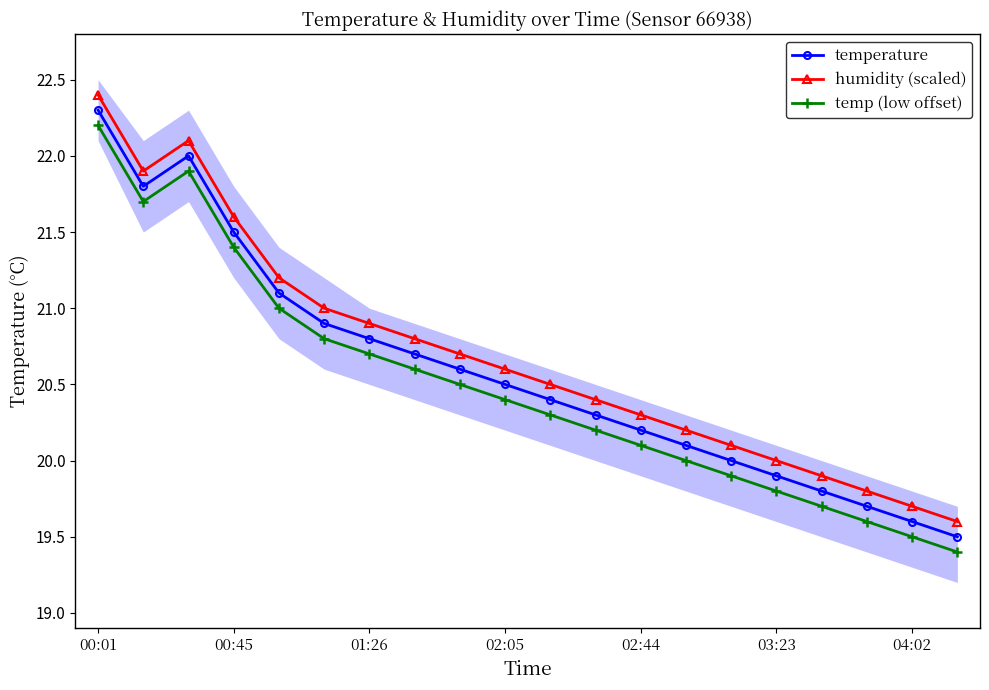

True or false: temperature and temp (low offset) intersect in this chart.

False